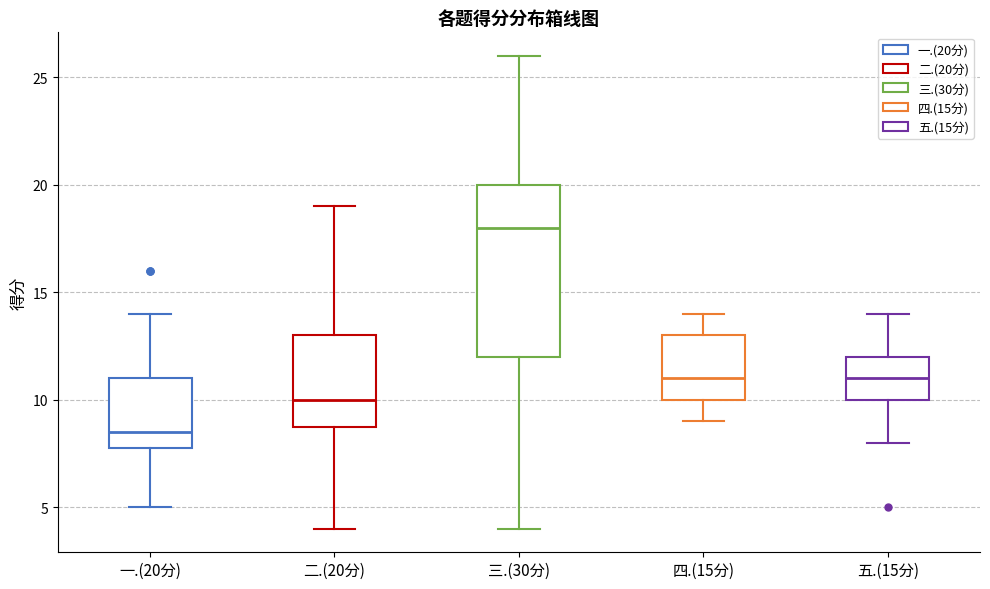

Where does the median line of the box for 二.(20分) sit on the y-axis? The values are not printed on the chart, so give them approximately, as read against the axis.

10.0